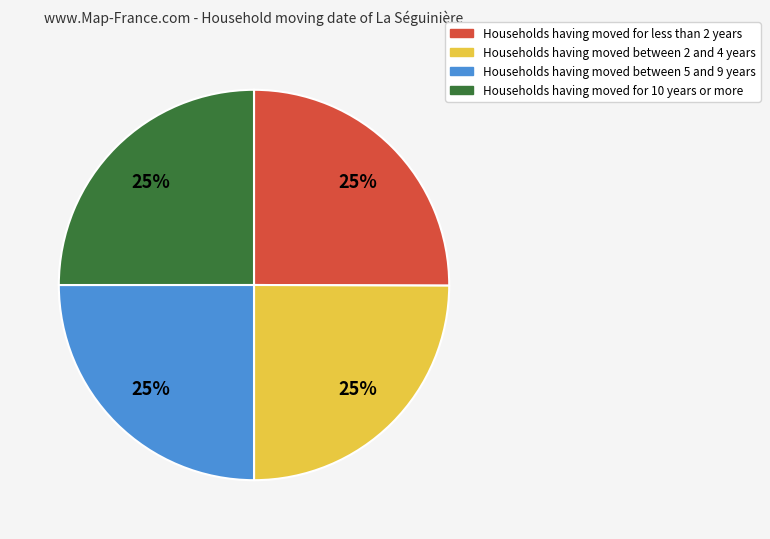

How many segments does this pie chart have?

4